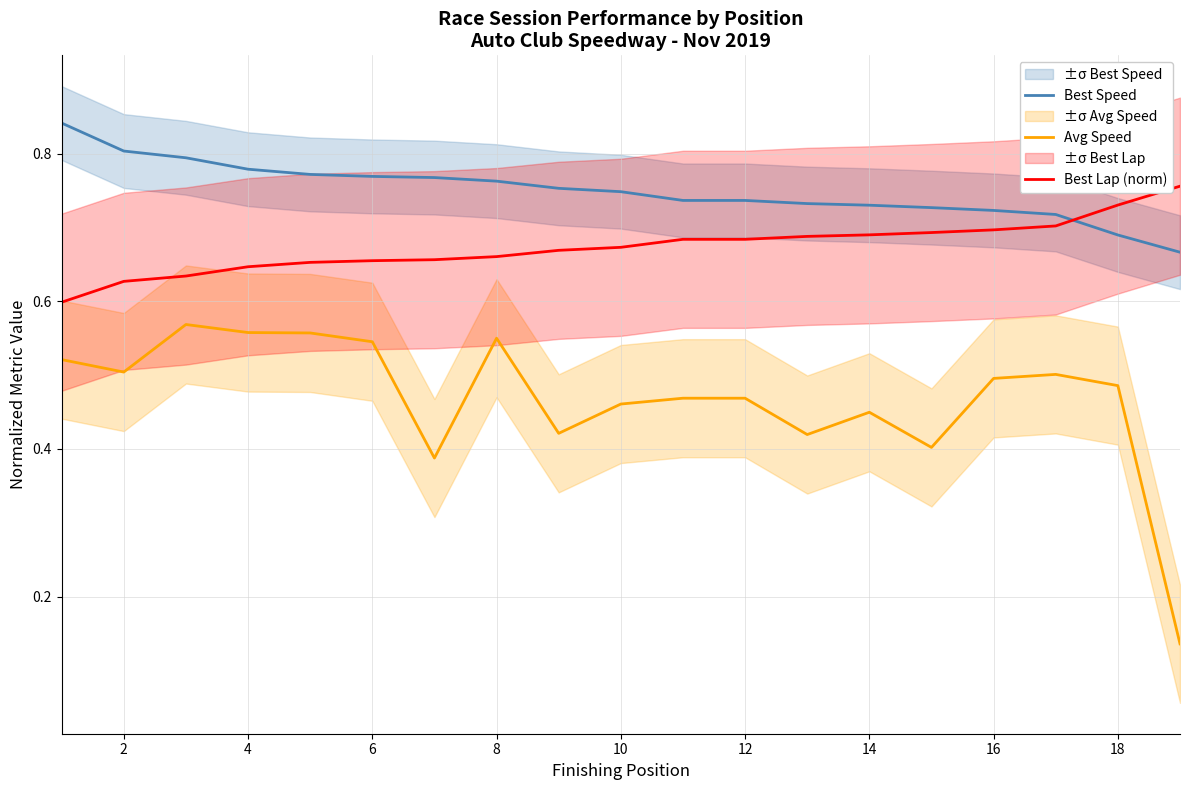

What is the difference between the maximum and minimum values in the Best Lap (norm) series?

0.2